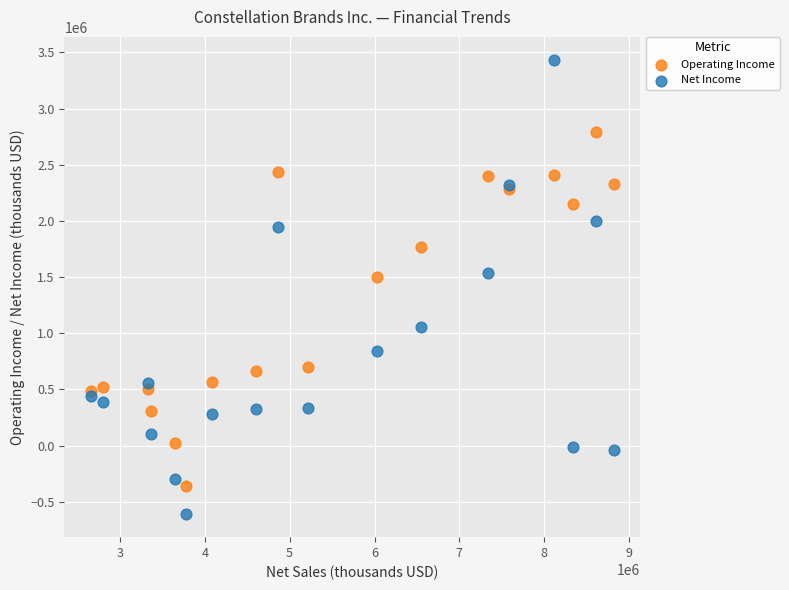

In the Operating Income series, what Y value is closest to 1217200?

1500200